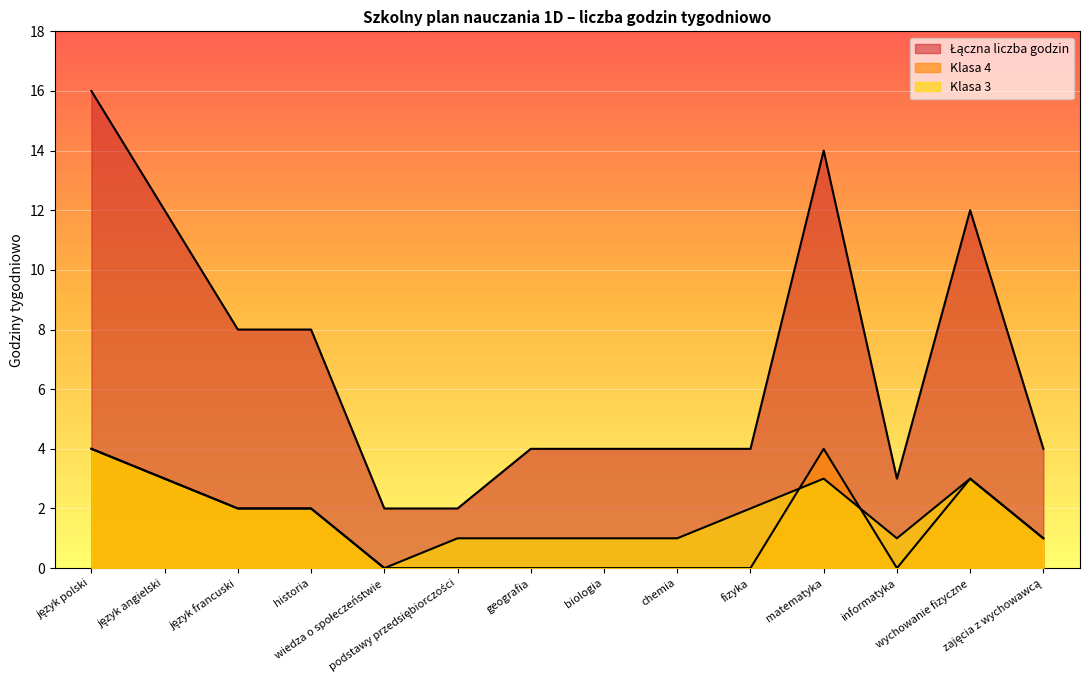

Where is Łączna liczba godzin nearest to the value 9?

język francuski